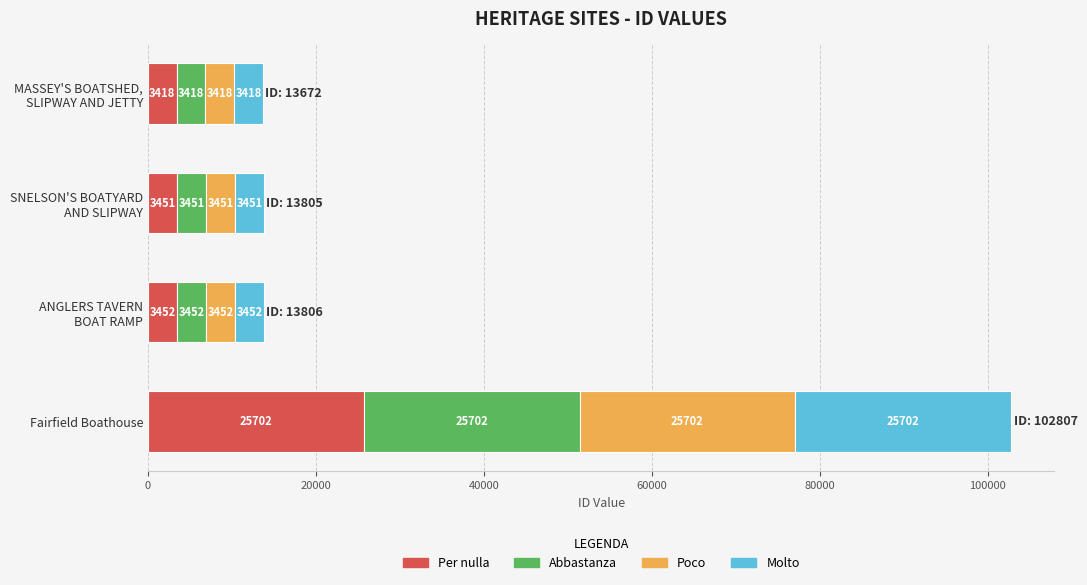

At which category is the sum across all series the highest?

Fairfield Boathouse